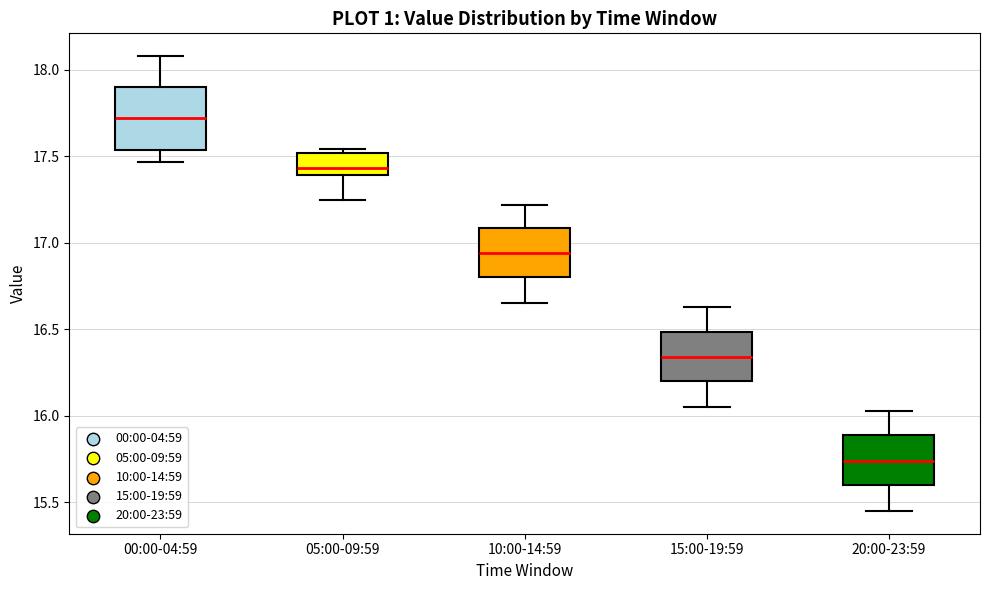

Which box has the highest median line?

00:00-04:59